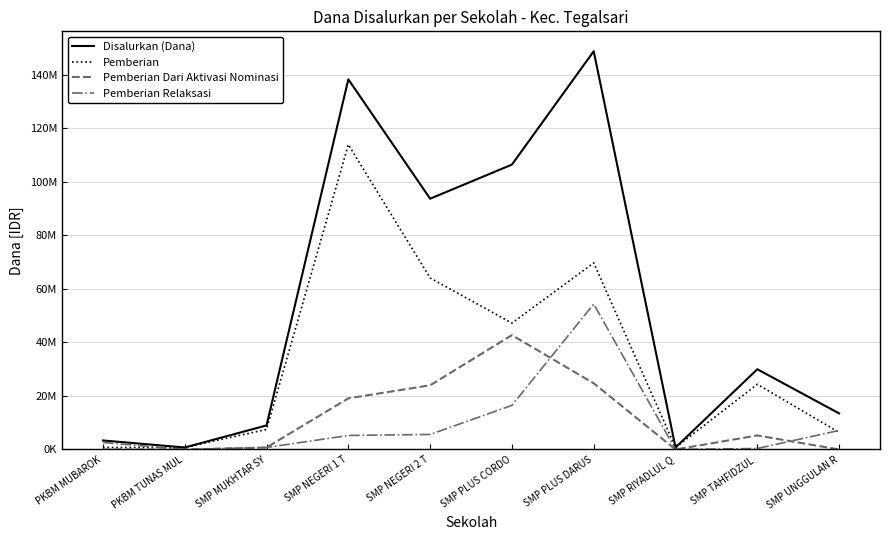

What are all the series names shown in the legend?

Disalurkan (Dana), Pemberian, Pemberian Dari Aktivasi Nominasi, Pemberian Relaksasi